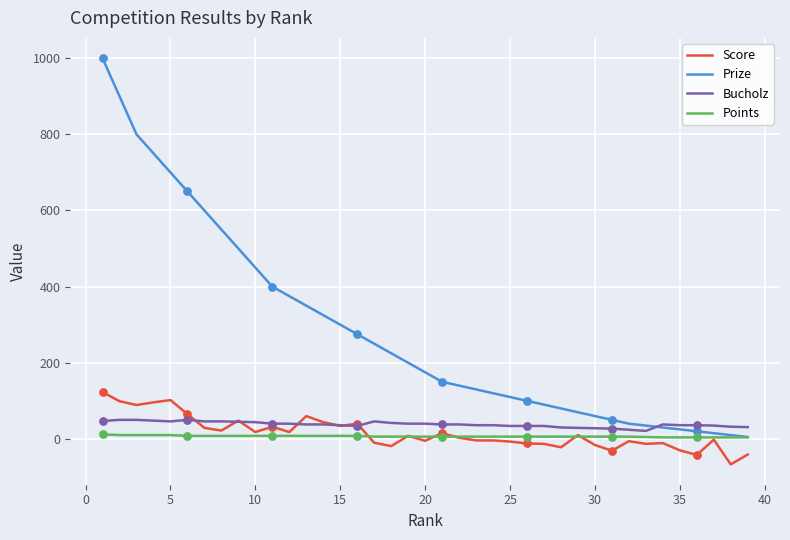

What are all the series names shown in the legend?

Score, Prize, Bucholz, Points